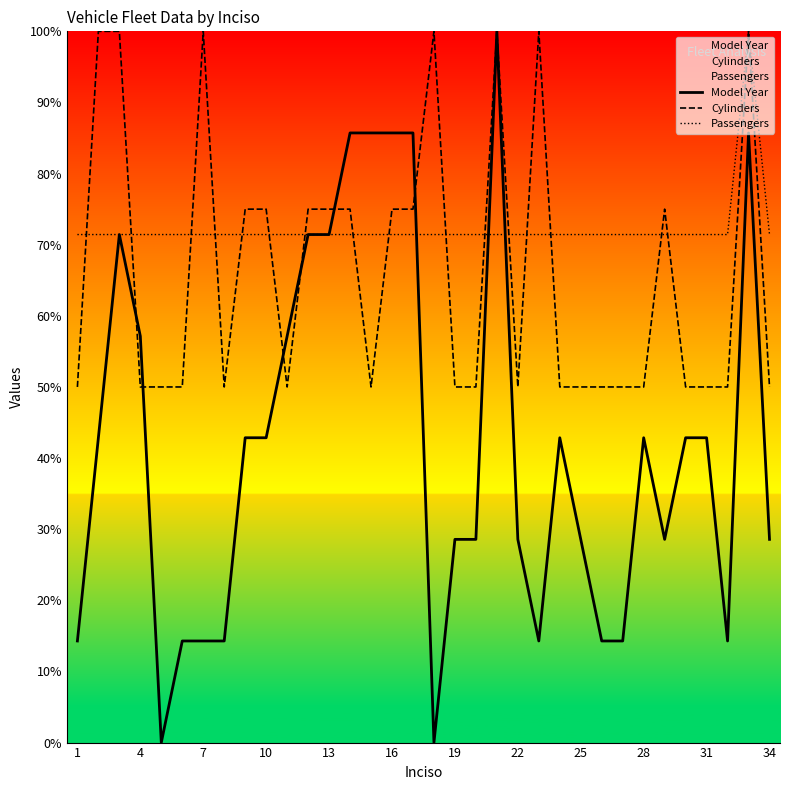

Is it true that Cylinders equals 50.0 at 28?

True